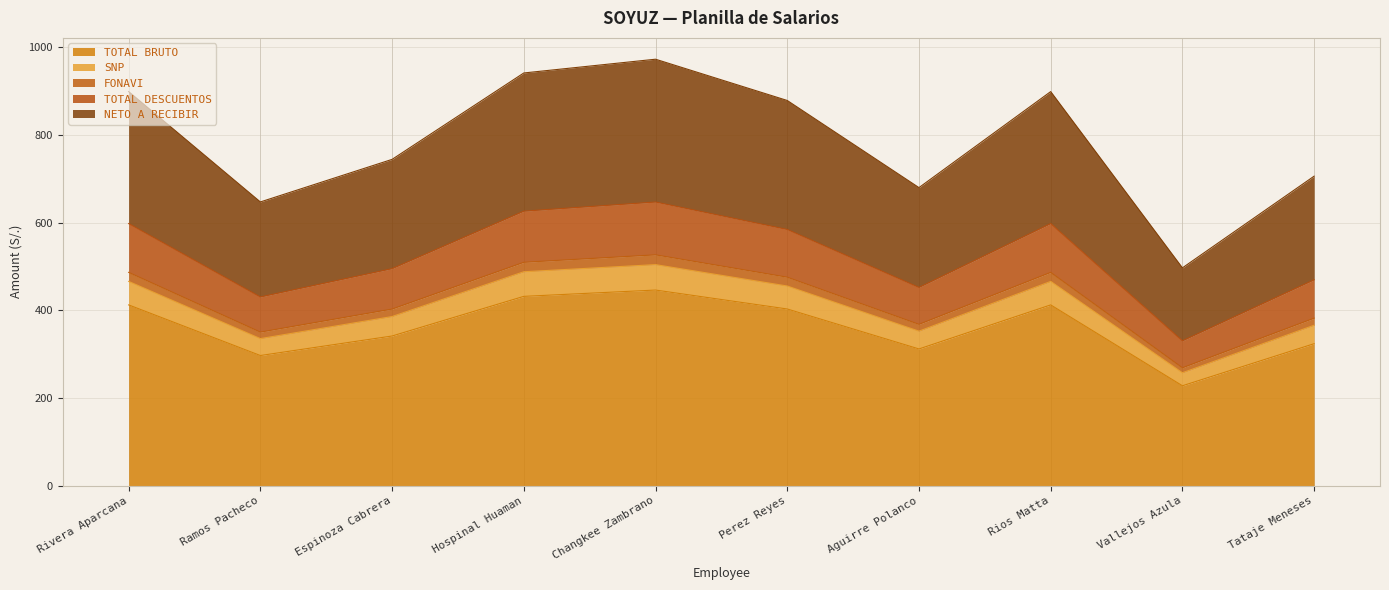

True or false: TOTAL DESCUENTOS and NETO A RECIBIR cross at least once.

False